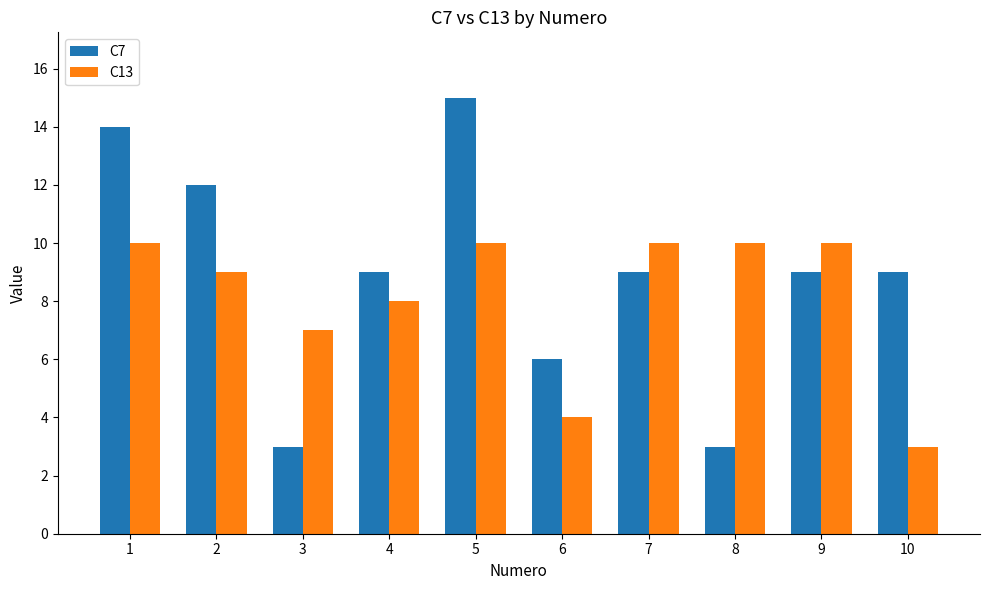

Read the C7 value at 6, to the nearest 10.

10